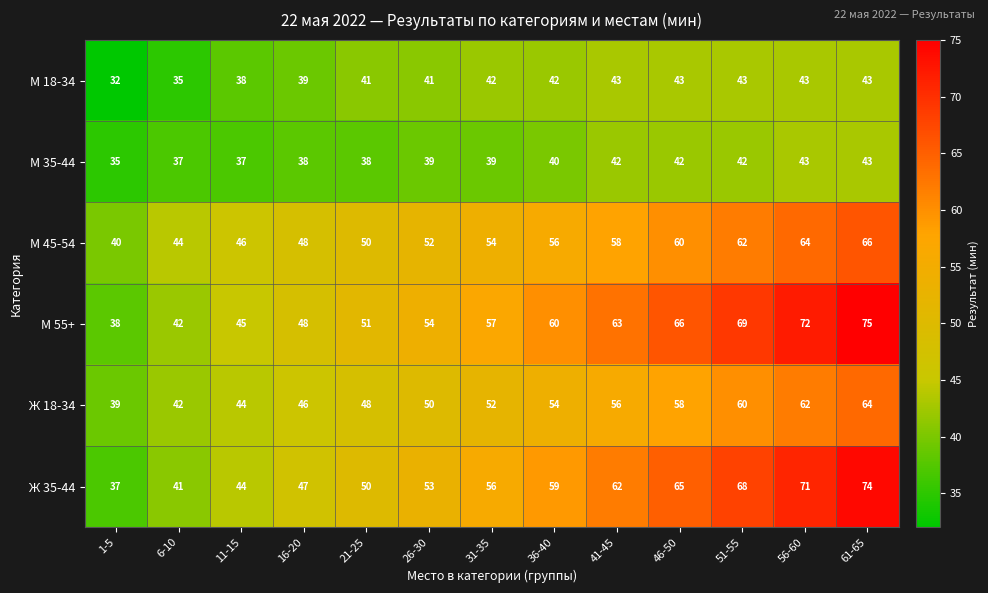

Rank the categories by М 55+ value from lowest to highest.

1-5, 6-10, 11-15, 16-20, 21-25, 26-30, 31-35, 36-40, 41-45, 46-50, 51-55, 56-60, 61-65